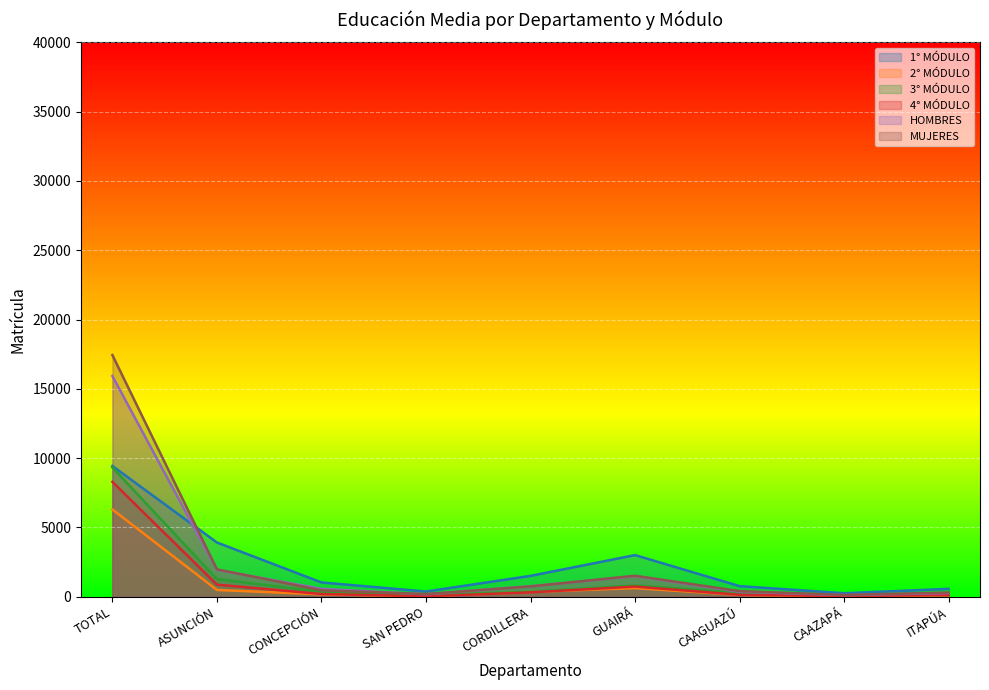

True or false: 3° MÓDULO and 1° MÓDULO cross at least once.

False